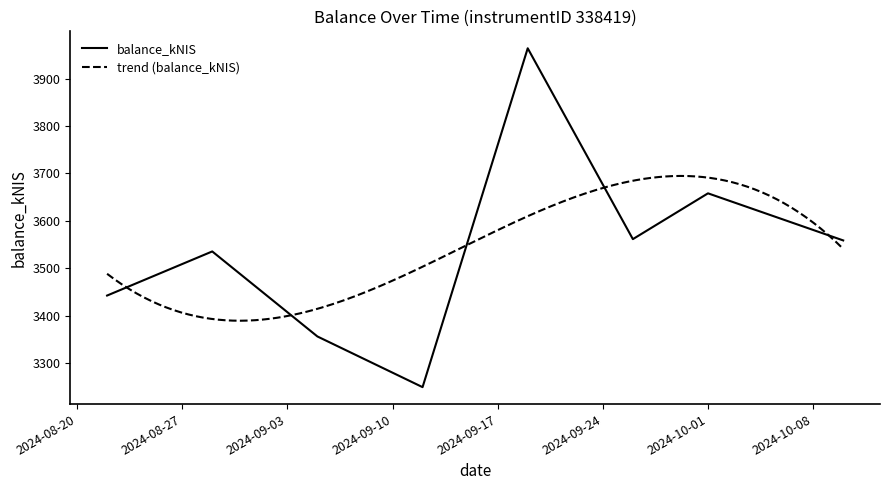

List the labels in order of value, largest first.

2024-09-19, 2024-10-01, 2024-09-26, 2024-10-10, 2024-08-29, 2024-08-22, 2024-09-05, 2024-09-12